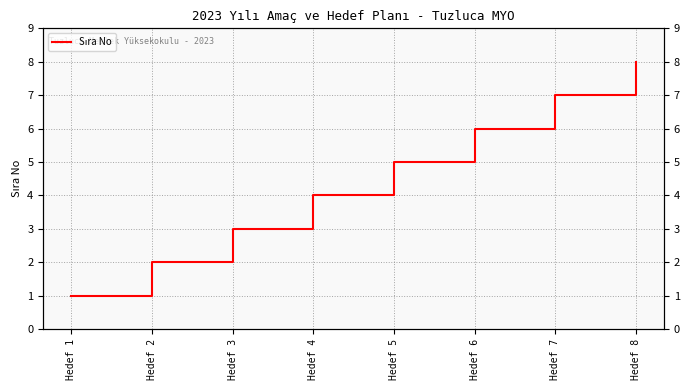

How many data points are above 5?

3